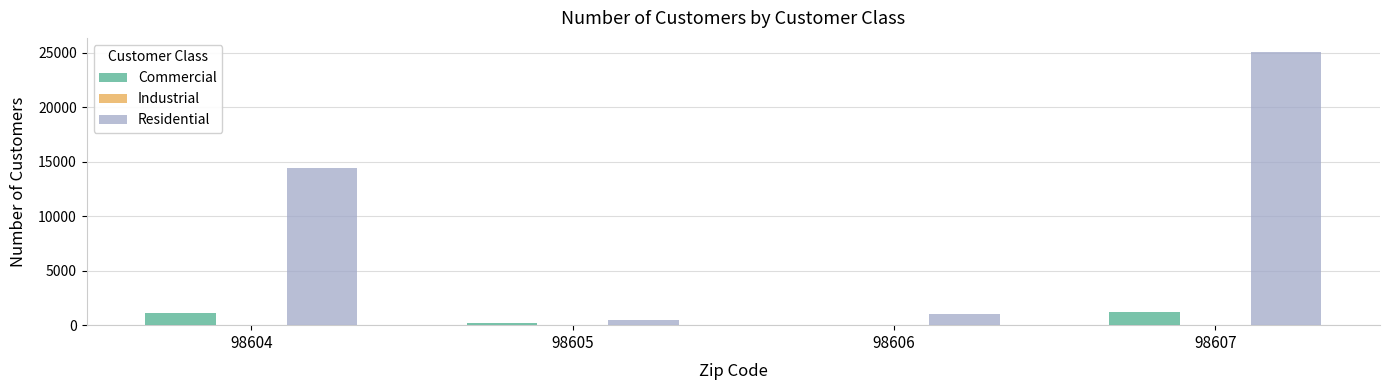

The Commercial series shows 1229 at 98607. True or false?

True